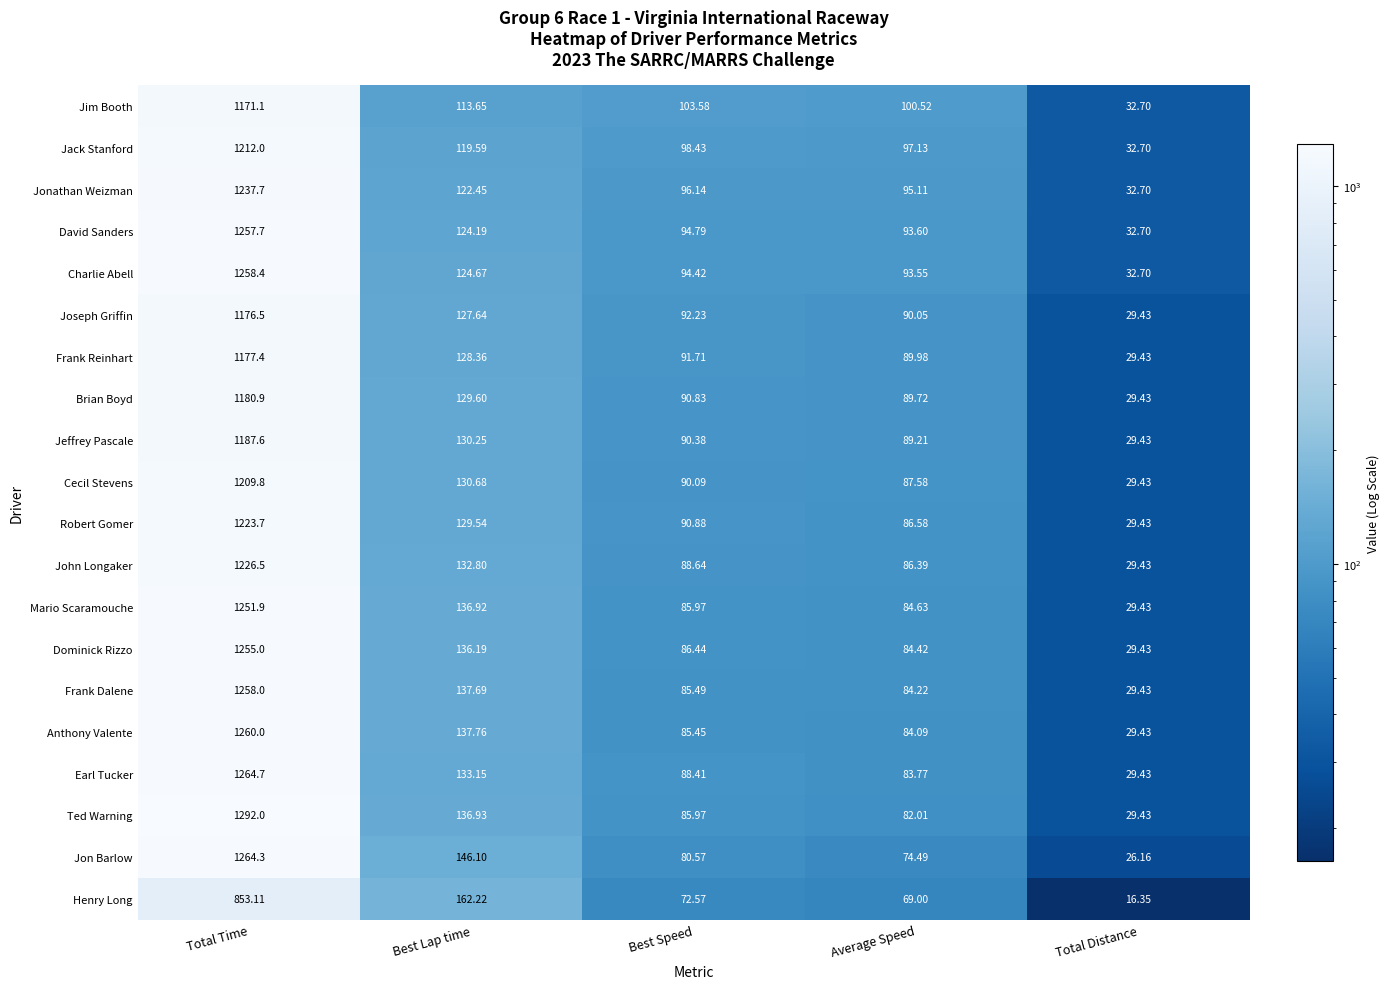

Rank the series at Best Lap time from lowest to highest value.

Jim Booth, Jack Stanford, Jonathan Weizman, David Sanders, Charlie Abell, Joseph Griffin, Frank Reinhart, Robert Gomer, Brian Boyd, Jeffrey Pascale, Cecil Stevens, John Longaker, Earl Tucker, Dominick Rizzo, Mario Scaramouche, Ted Warning, Frank Dalene, Anthony Valente, Jon Barlow, Henry Long